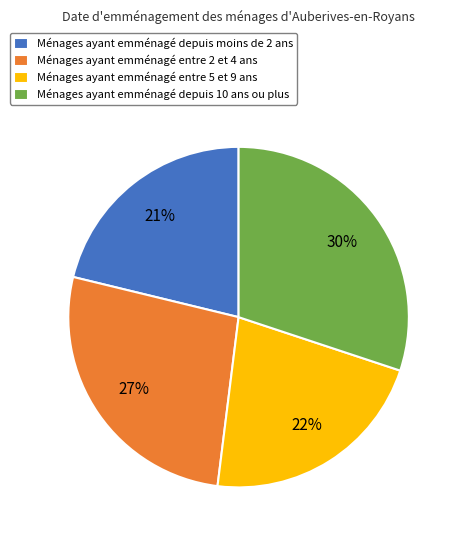

To the nearest percent, what is the difference between the Ménages ayant emménagé entre 2 et 4 ans and Ménages ayant emménagé entre 5 et 9 ans slice percentages?

5%